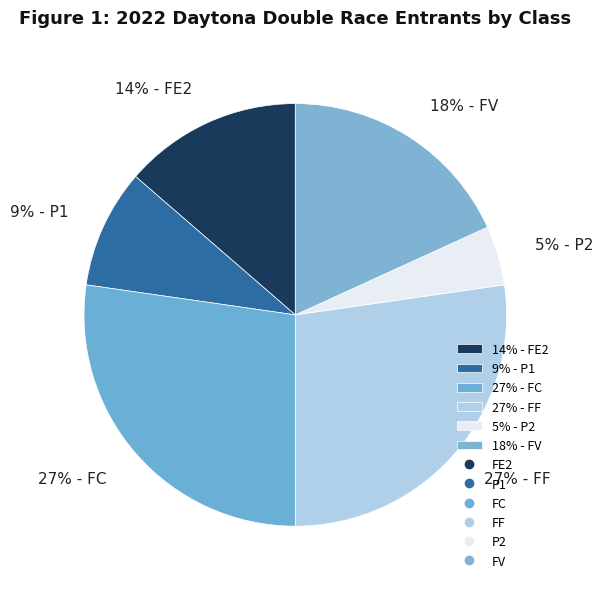

Which has a higher value, 14% - FE2 or 18% - FV?

18% - FV